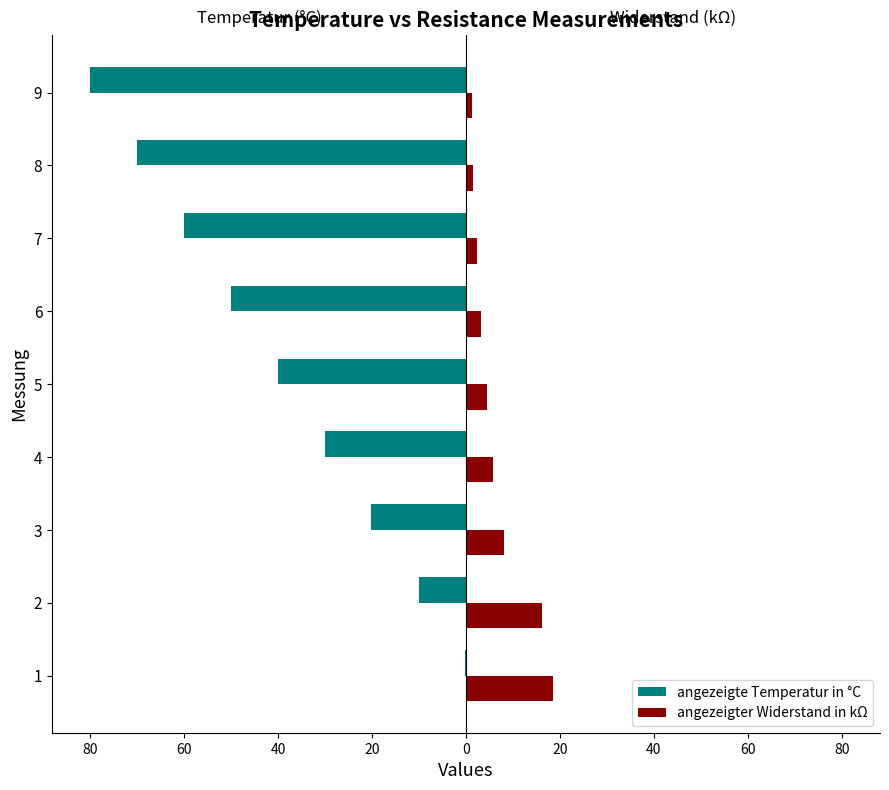

What are all the series names shown in the legend?

angezeigte Temperatur in °C, angezeigter Widerstand in kΩ